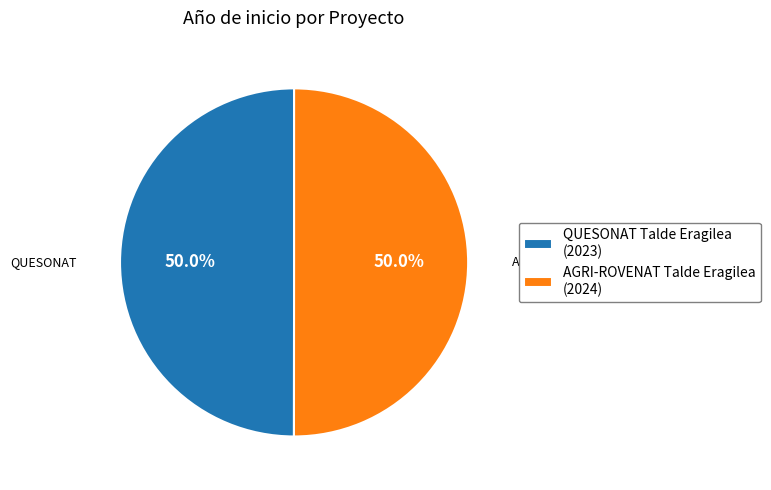

How much of the chart is everything except QUESONAT Talde Eragilea?

50.0%